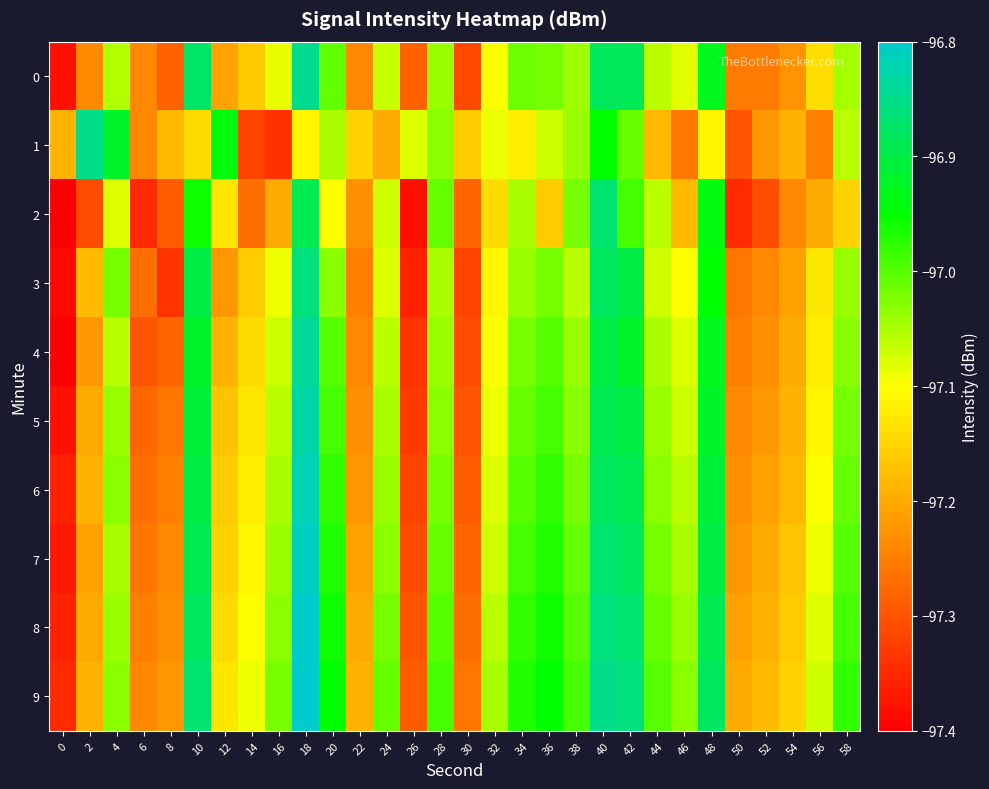

List the series in order of their peak value, lowest first.

2, 3, 1, 0, 4, 5, 6, 7, 8, 9